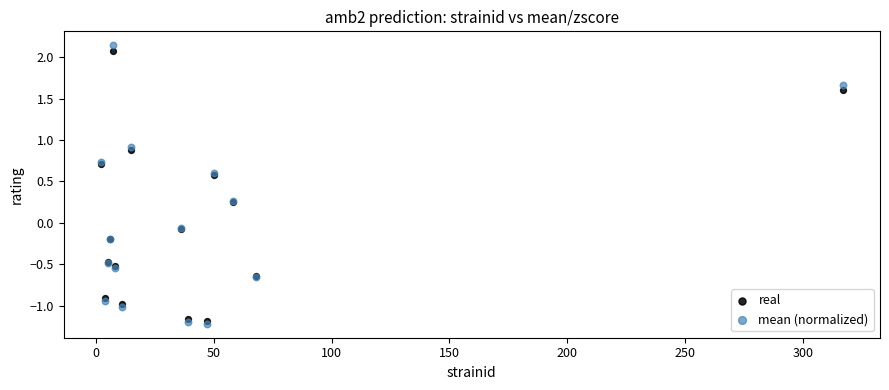

Which series reaches the minimum Y coordinate?

mean (normalized)